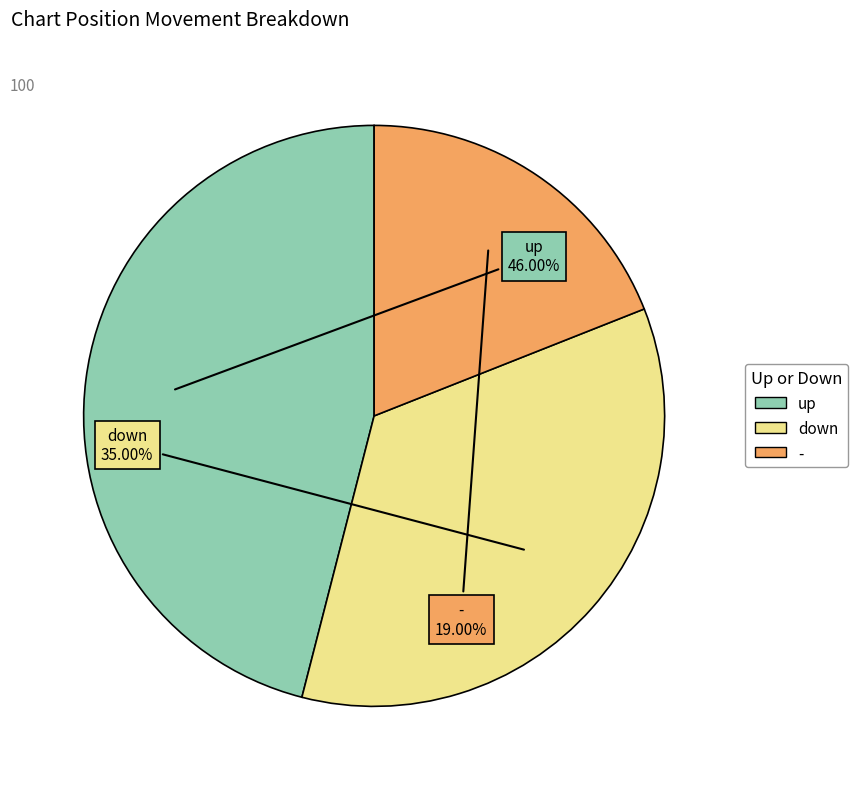

To the nearest percent, what is the difference between the up and - slice percentages?

27%